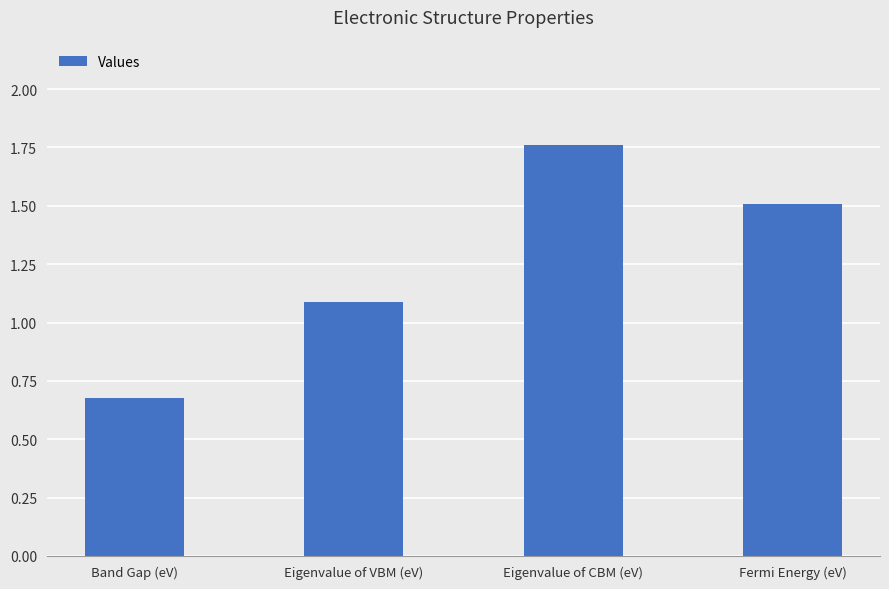

What value does the data have at Eigenvalue of VBM (eV)?

1.1